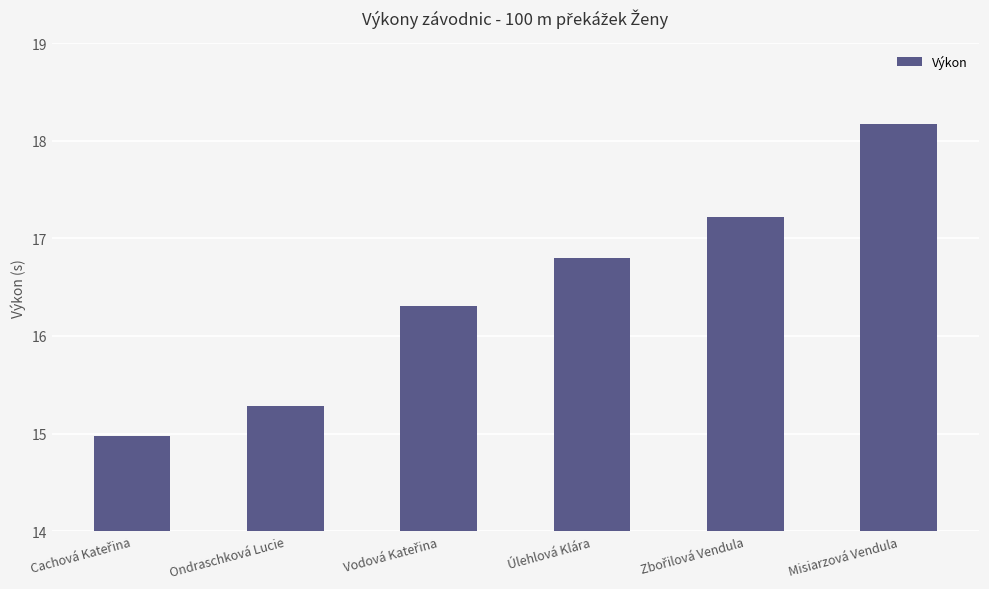

What is the sum of all values?

98.8